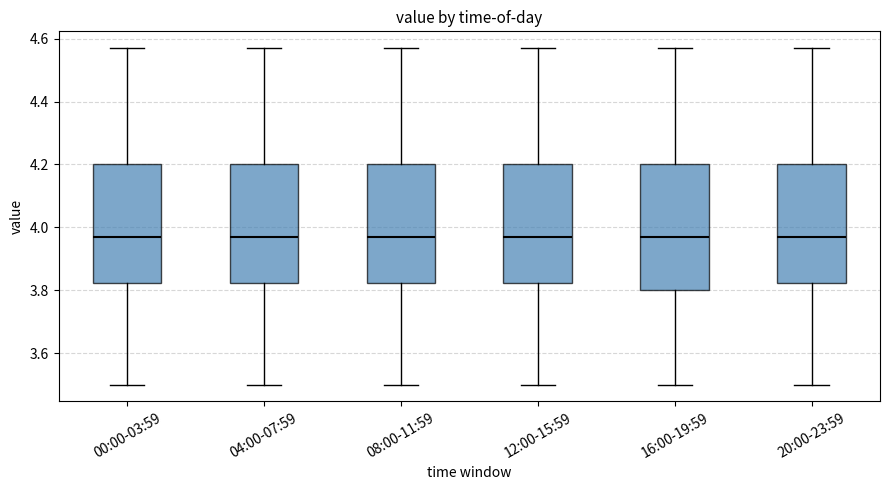

Reading left to right, read every box against the y-axis: the position of its median line, the range the box covers, and the ends of its whiskers. The values are not printed on the chart, so give them approximately, as read against the axis.

00:00-03:59: median 3.98, box 3.82 to 4.20, whiskers 3.50 to 4.58
04:00-07:59: median 3.98, box 3.82 to 4.20, whiskers 3.50 to 4.58
08:00-11:59: median 3.98, box 3.82 to 4.20, whiskers 3.50 to 4.58
12:00-15:59: median 3.98, box 3.82 to 4.20, whiskers 3.50 to 4.58
16:00-19:59: median 3.98, box 3.80 to 4.20, whiskers 3.50 to 4.58
20:00-23:59: median 3.98, box 3.82 to 4.20, whiskers 3.50 to 4.58